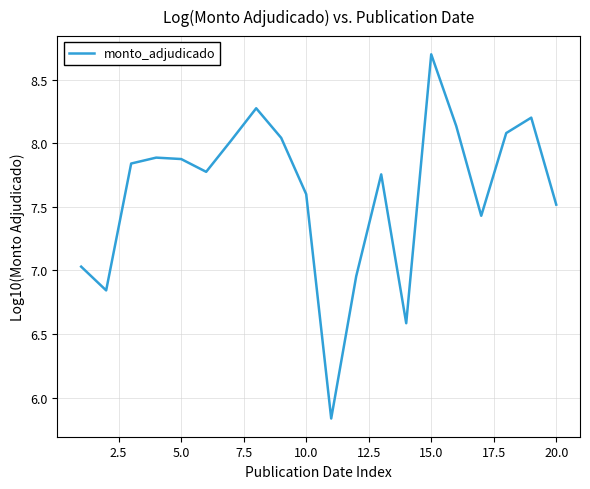

What is the difference between the second highest and second lowest values?

1.7